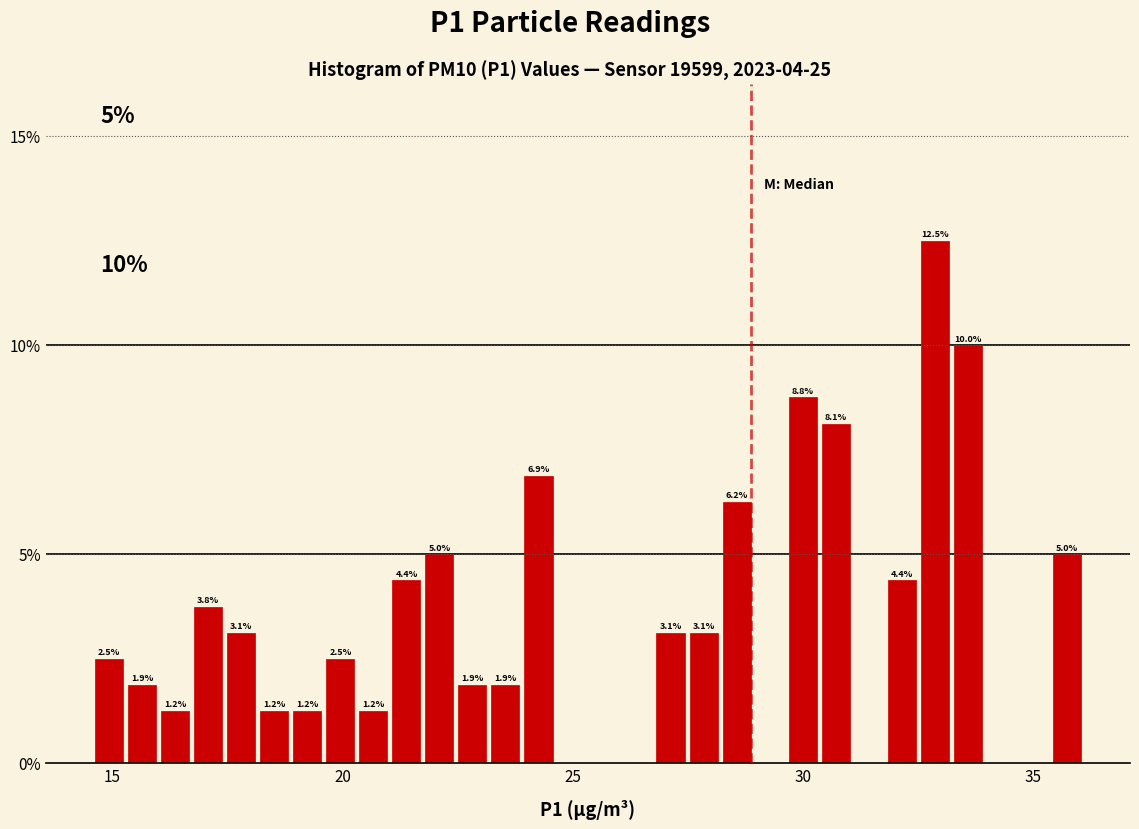

Read against the x-axis, roughly where is the centre of the tallest bar?

33.0